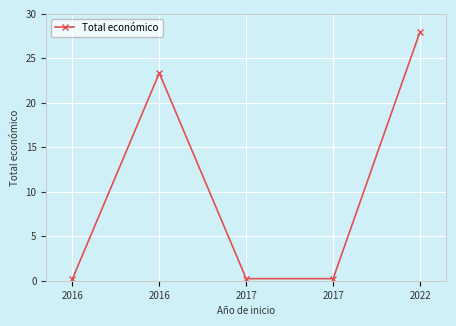

How many series are shown in this chart?

1